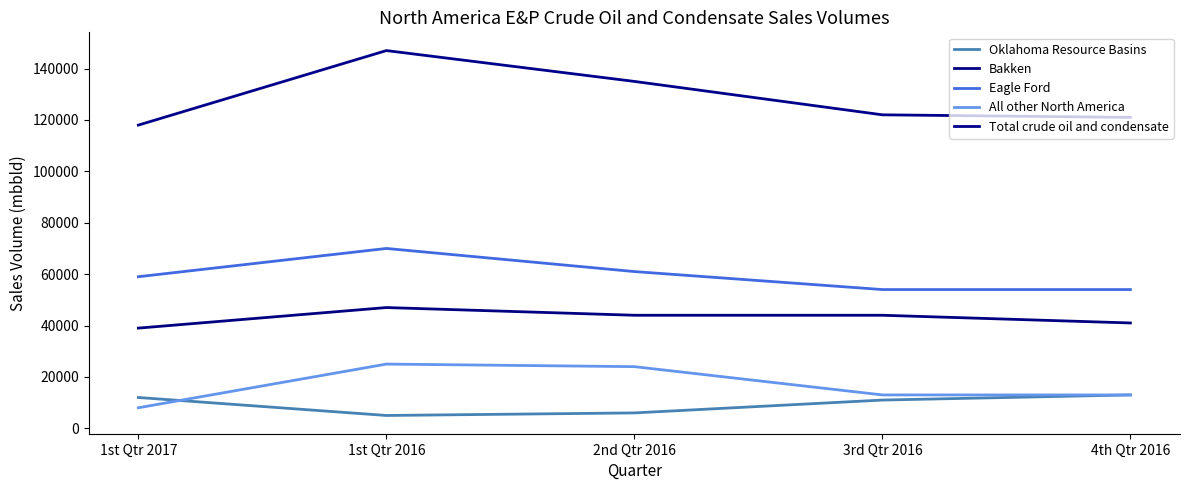

Is this an area chart (filled region under the line)?

No